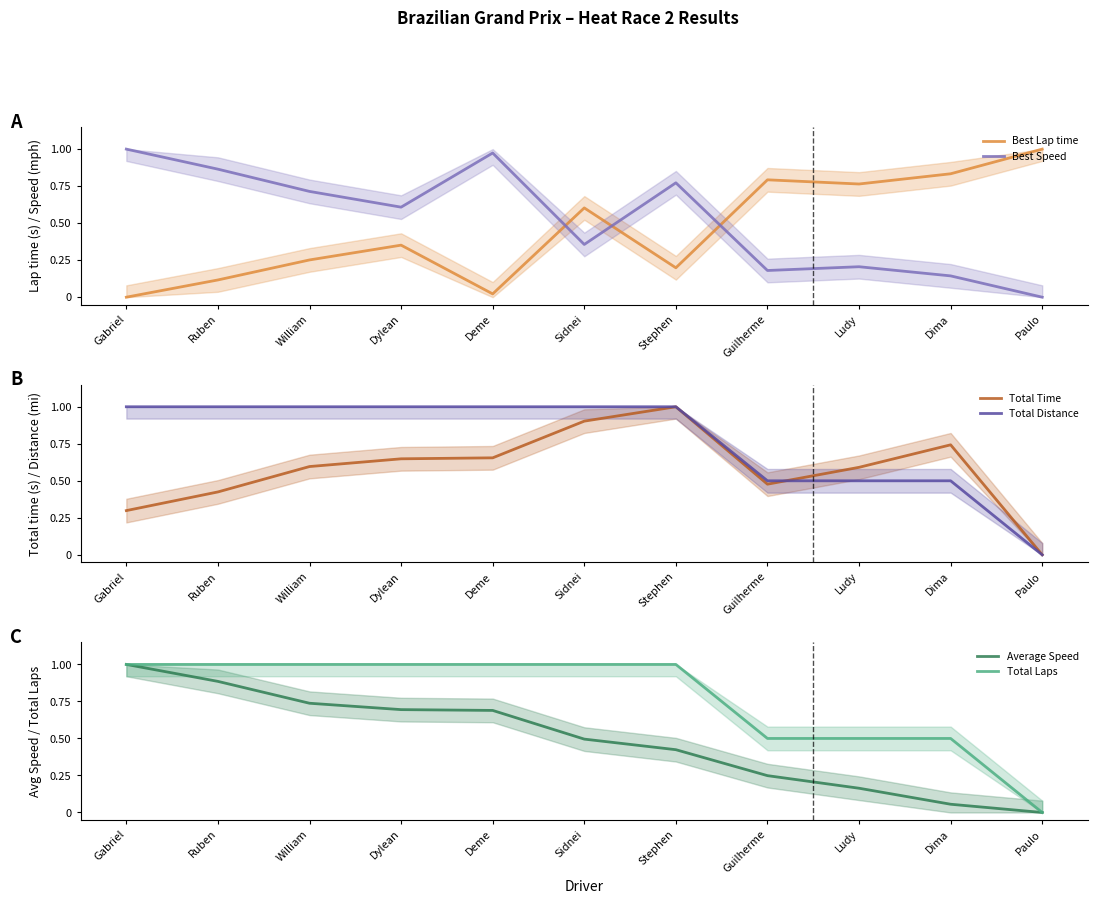

At Ruben, list the series in order from largest to smallest.

Total Distance, Total Laps, Average Speed, Best Speed, Total Time, Best Lap time